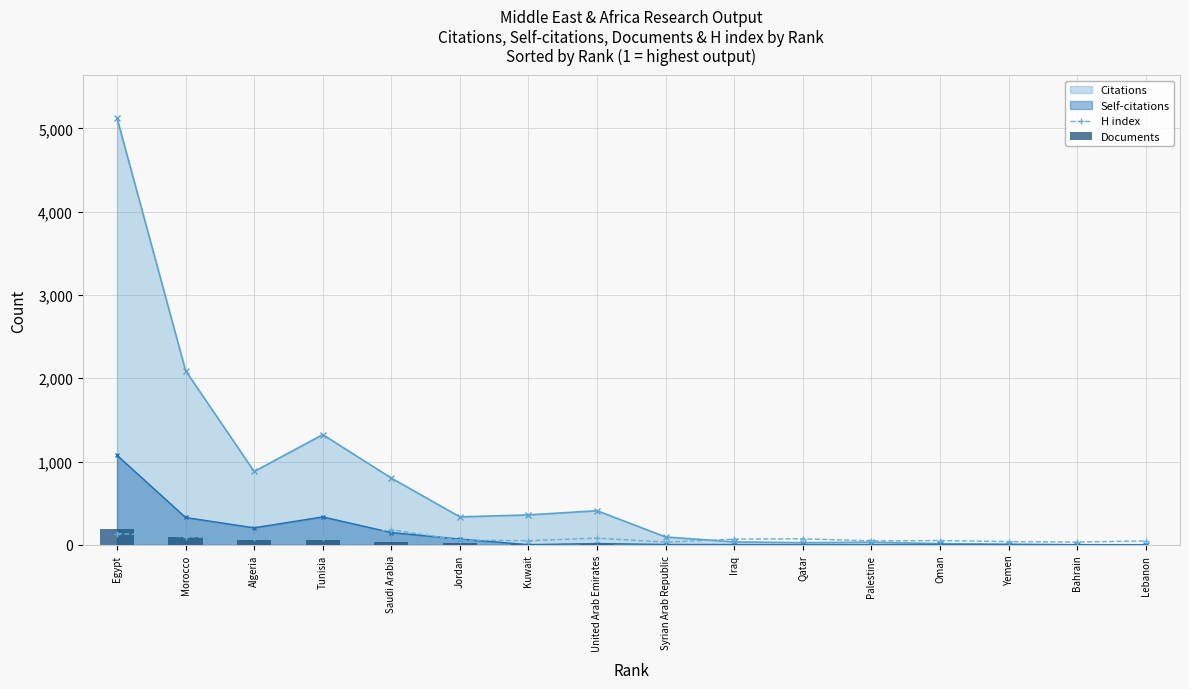

The value of Documents at Qatar is 1. True or false?

False